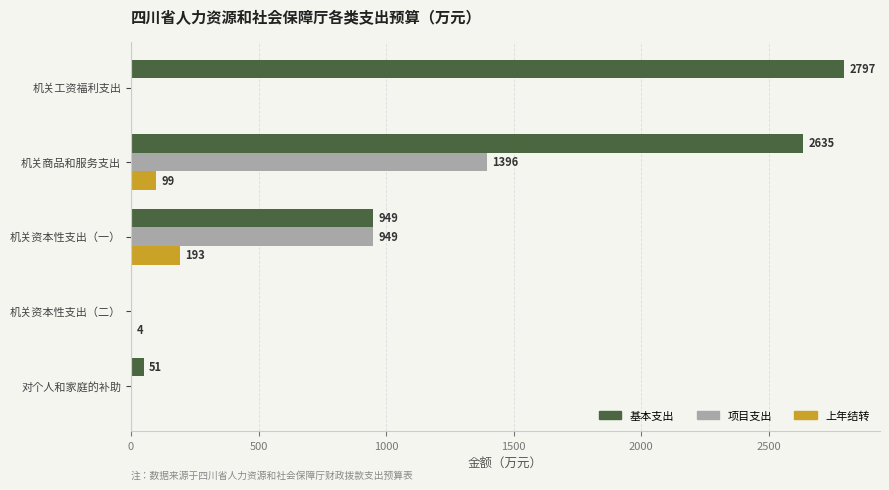

At which label is 上年结转 closest to 96?

机关商品和服务支出